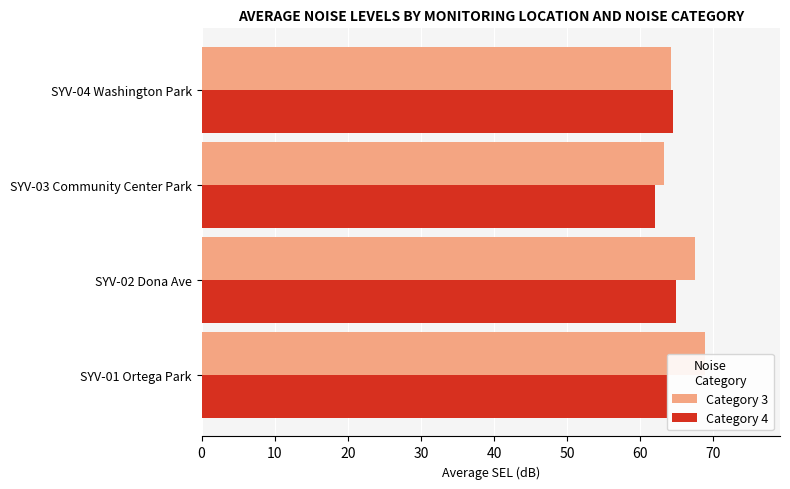

Is the value of Category 4 at SYV-03 Community Center Park greater than the value of Category 3 at SYV-02 Dona Ave?

No